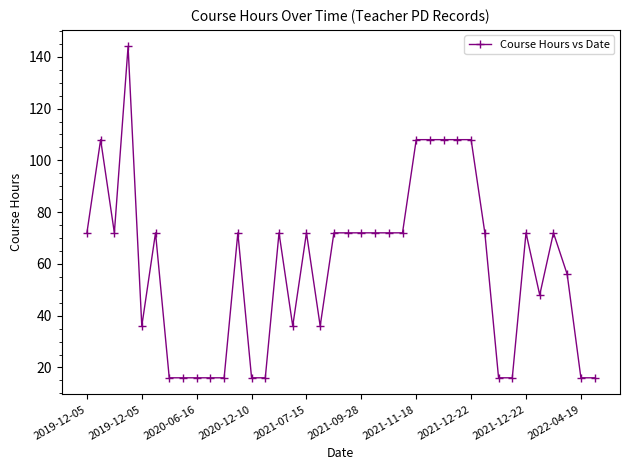

What is the minimum value shown in the chart?

16